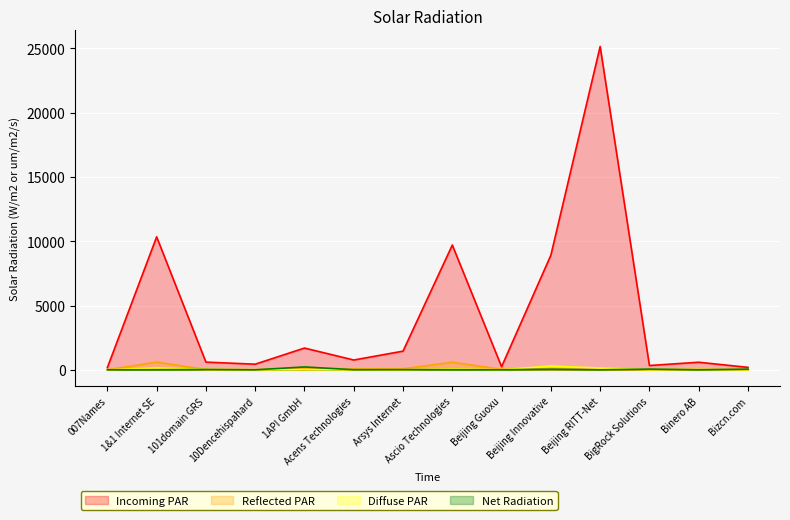

The deleted-domains-nograce series shows 8 at 10Dencehispahard. True or false?

True